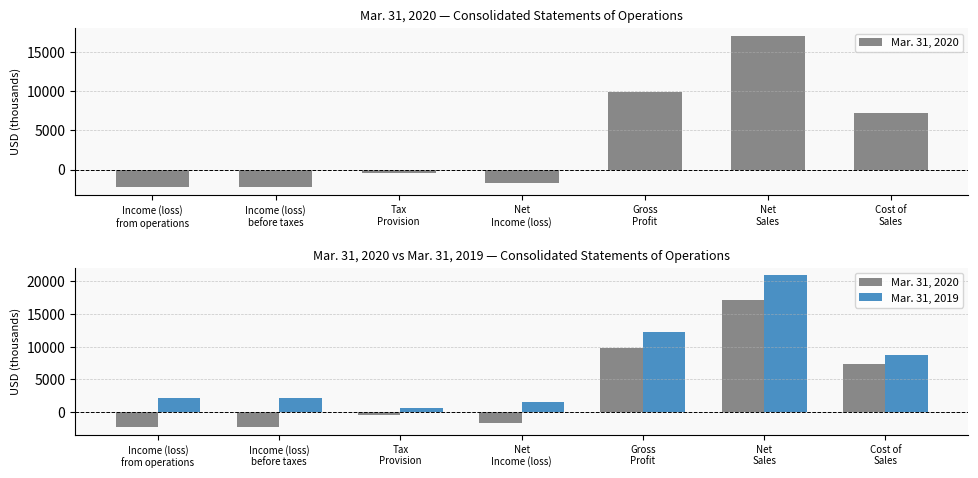

What is the label of the 6th bar from the left?

Net
Sales